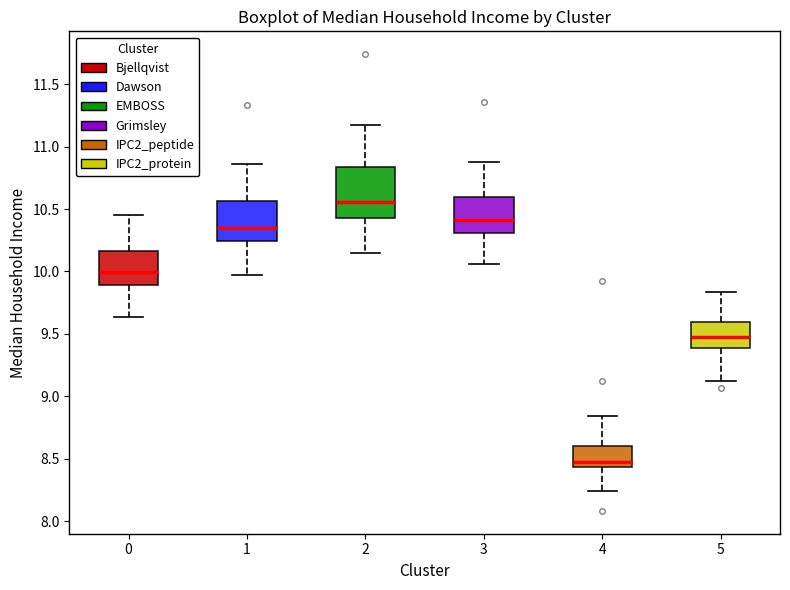

Comparing the boxes themselves (not the whiskers), which one is the tallest?

2